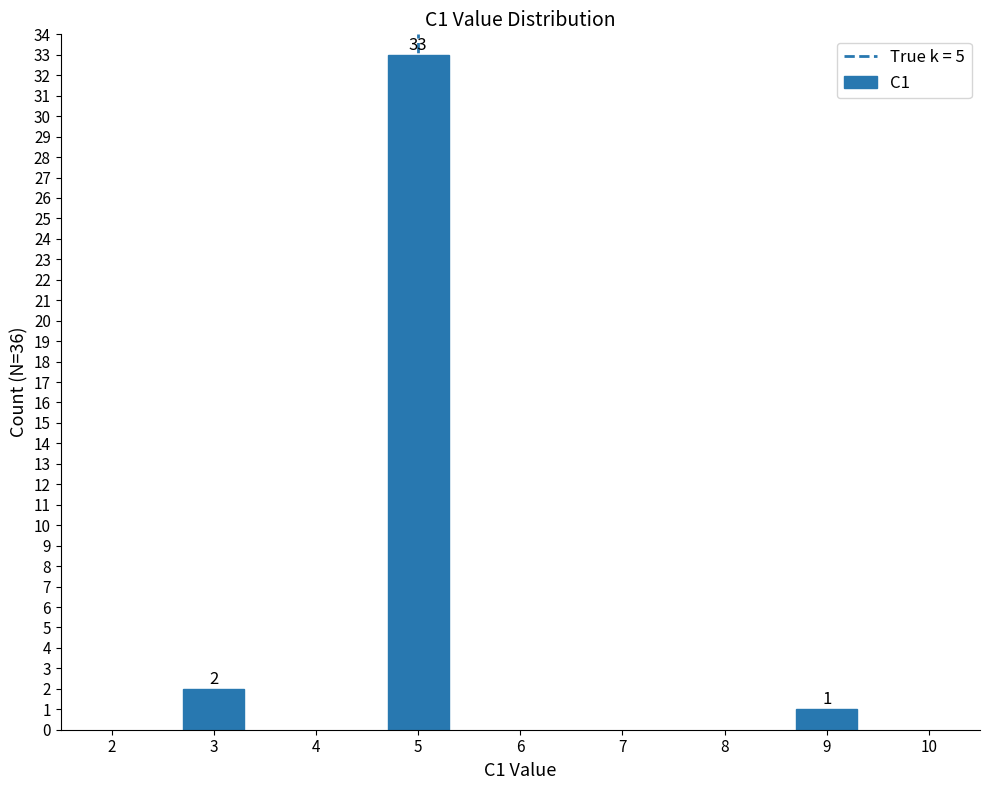

What is the difference between the maximum and minimum values?

32